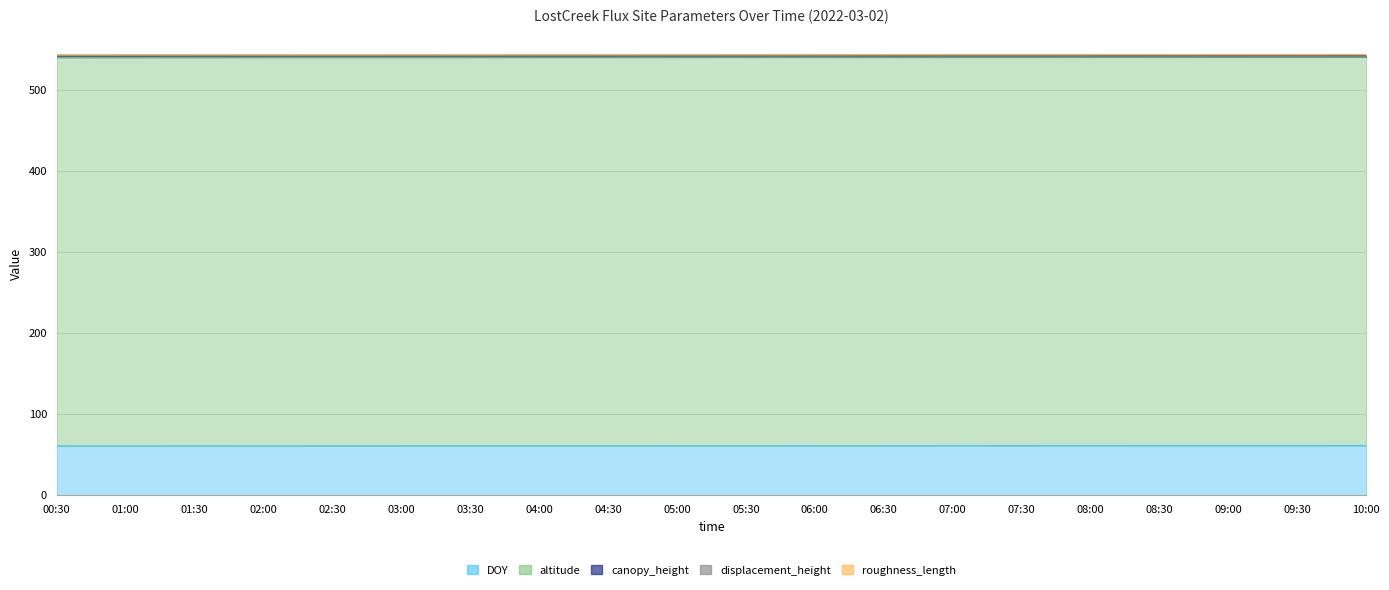

What is the label of the 5th point from the left?

02:30